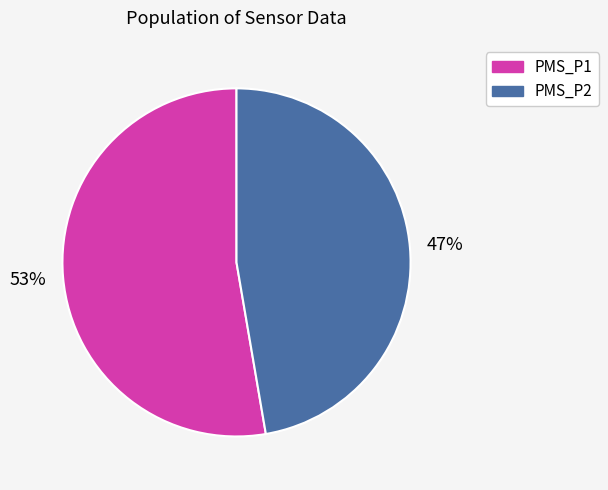

Is there any slice that represents more than half of the pie?

Yes